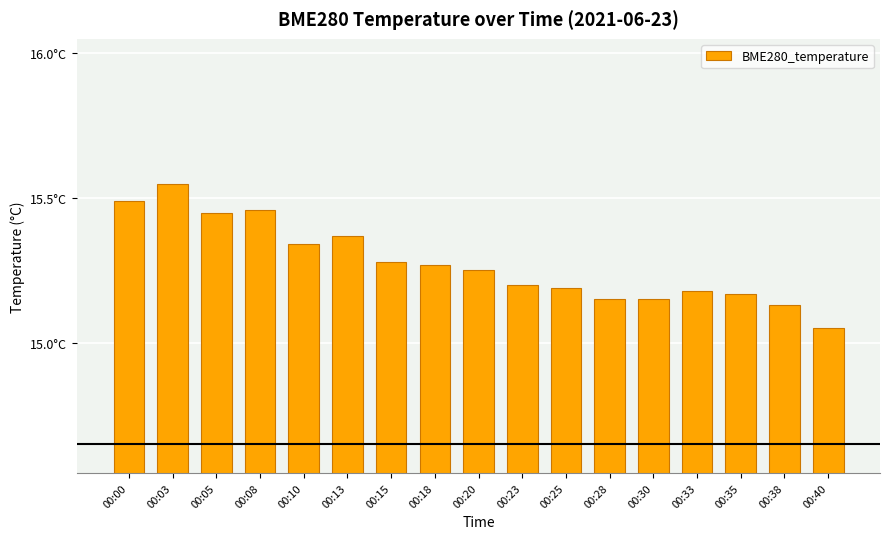

Does the chart contain any negative values?

No